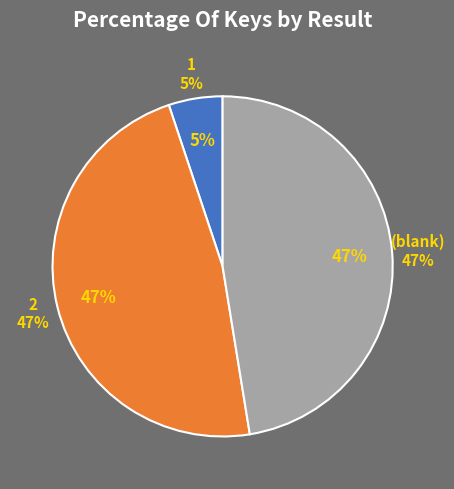

Count the number of slices in the pie.

3